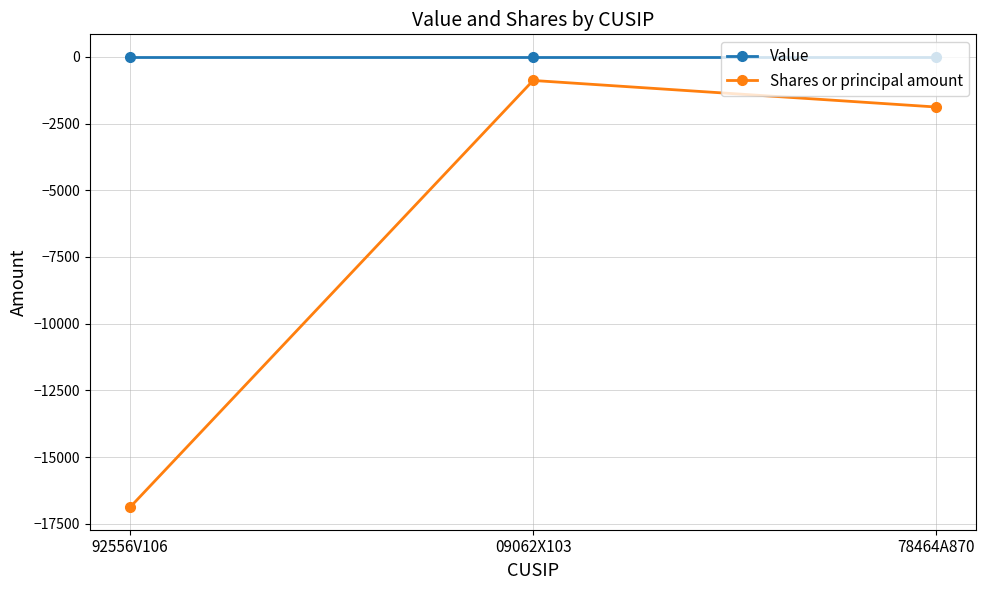

Is the value of Value at 09062X103 greater than the value of Shares or principal amount at 92556V106?

Yes